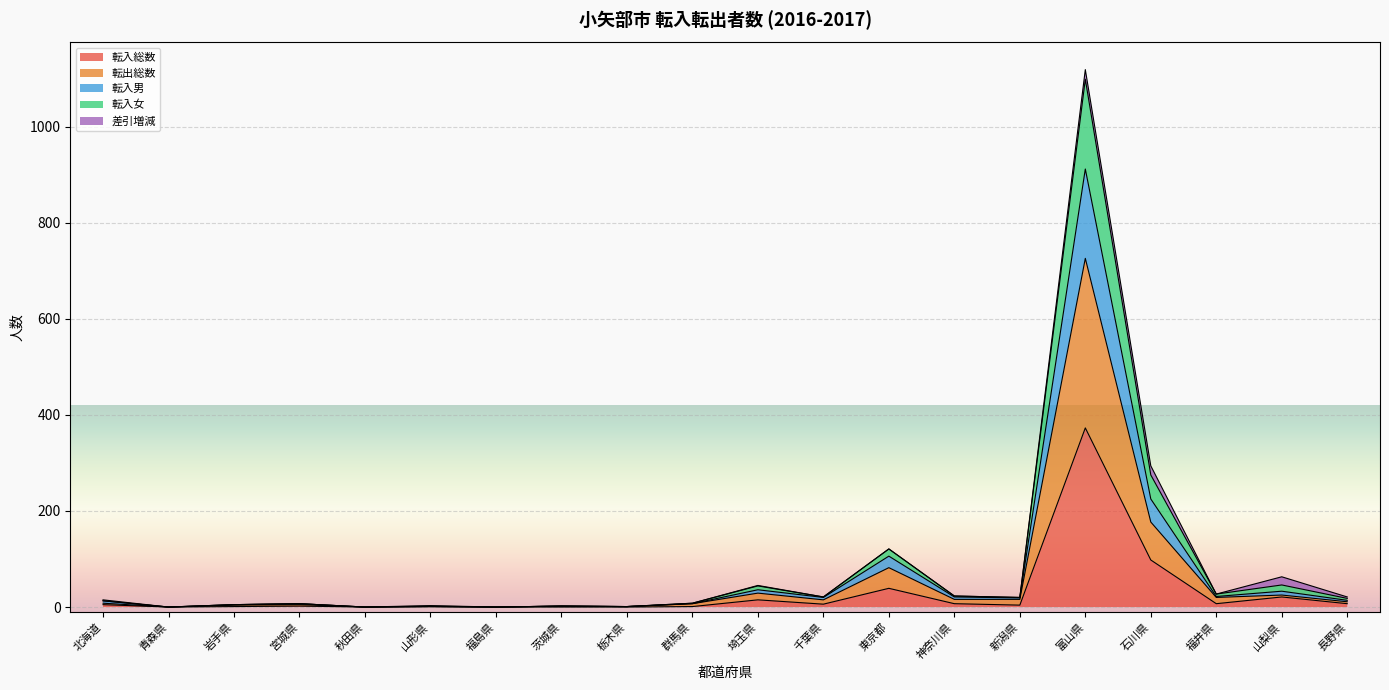

What are all the series names shown in the legend?

転入総数, 転出総数, 転入男, 転入女, 差引増減